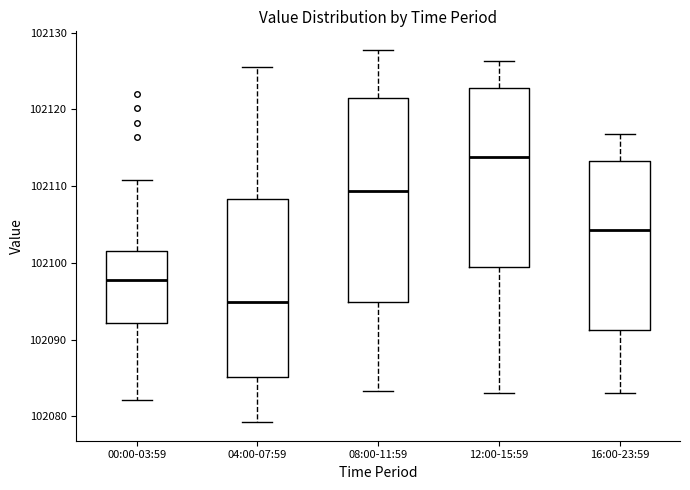

Where does the median line of the box for 12:00-15:59 sit on the y-axis? The values are not printed on the chart, so give them approximately, as read against the axis.

102114